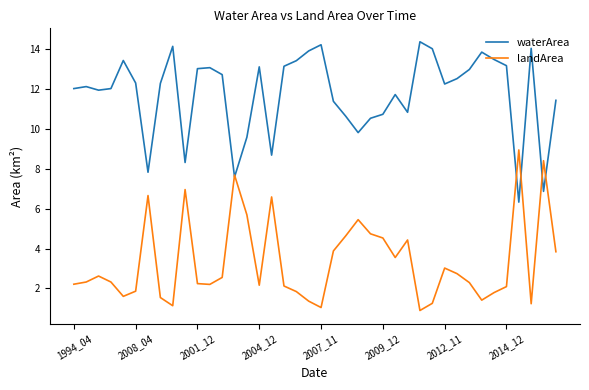

What is the minimum value shown in the chart?

0.9